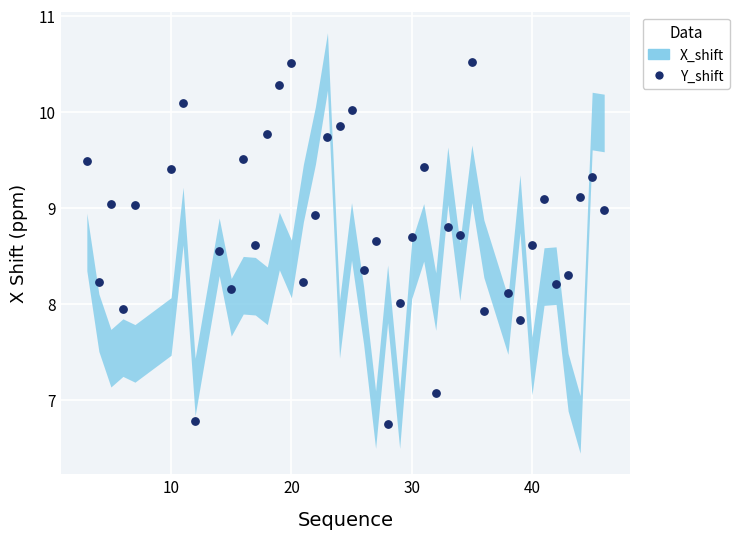

What is the range of X values (max minus min)?

43.0